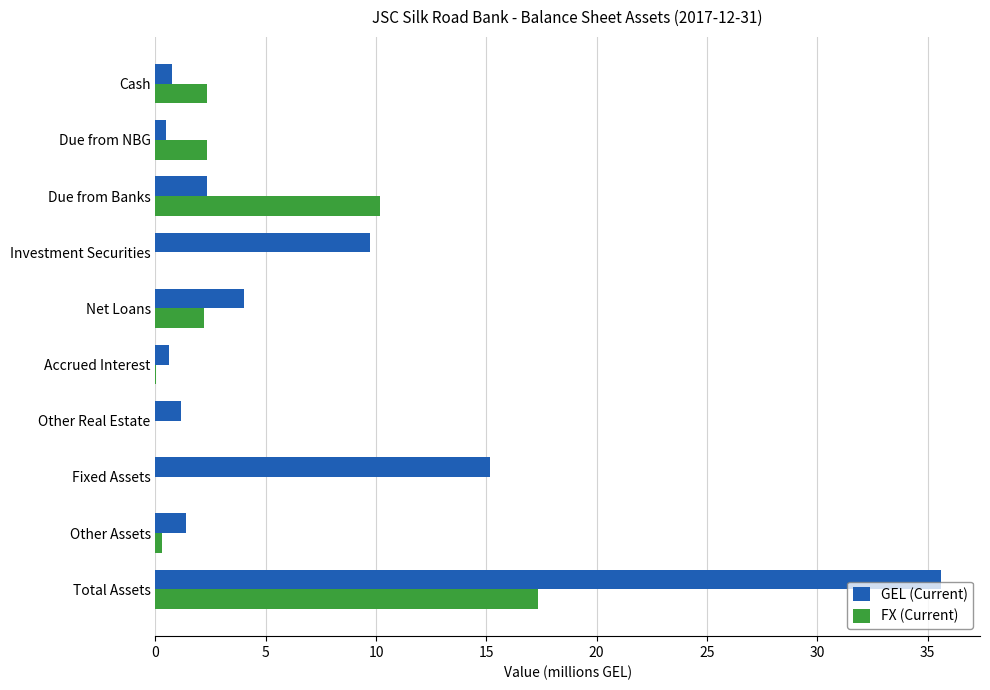

What is the maximum value shown in the chart?

35.6